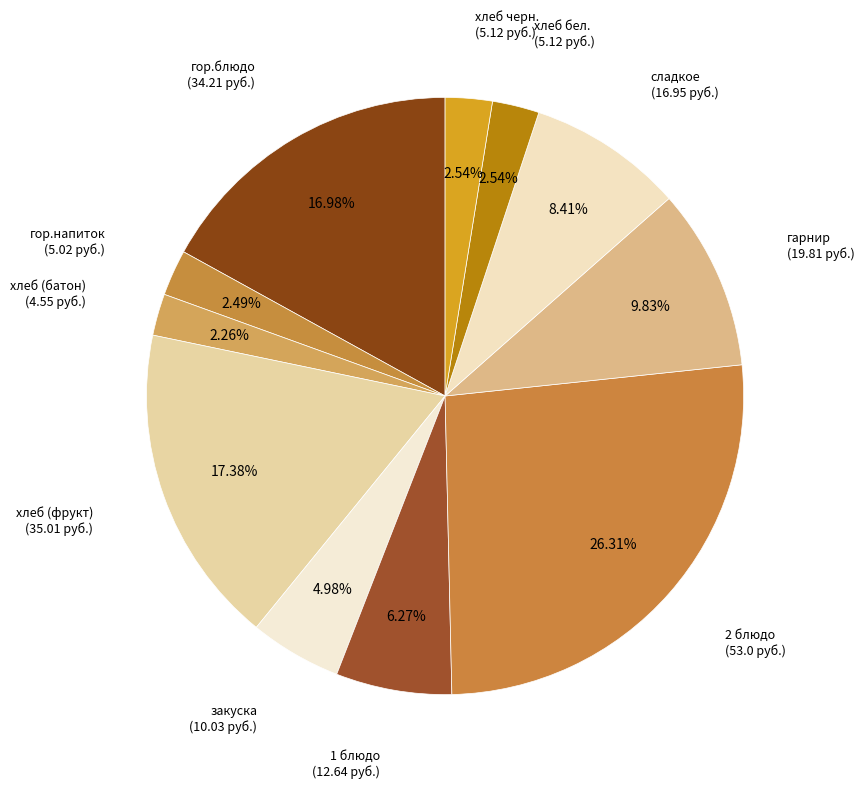

How many slices are in this pie chart?

11